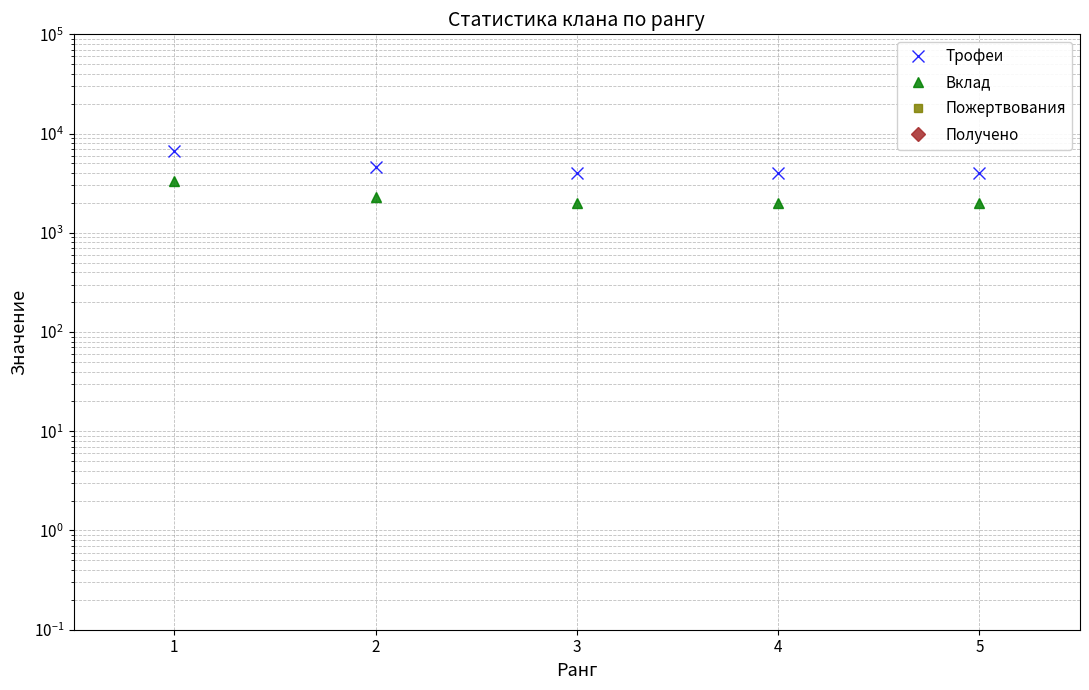

What is the difference between the highest and lowest values at 5?

4001.0